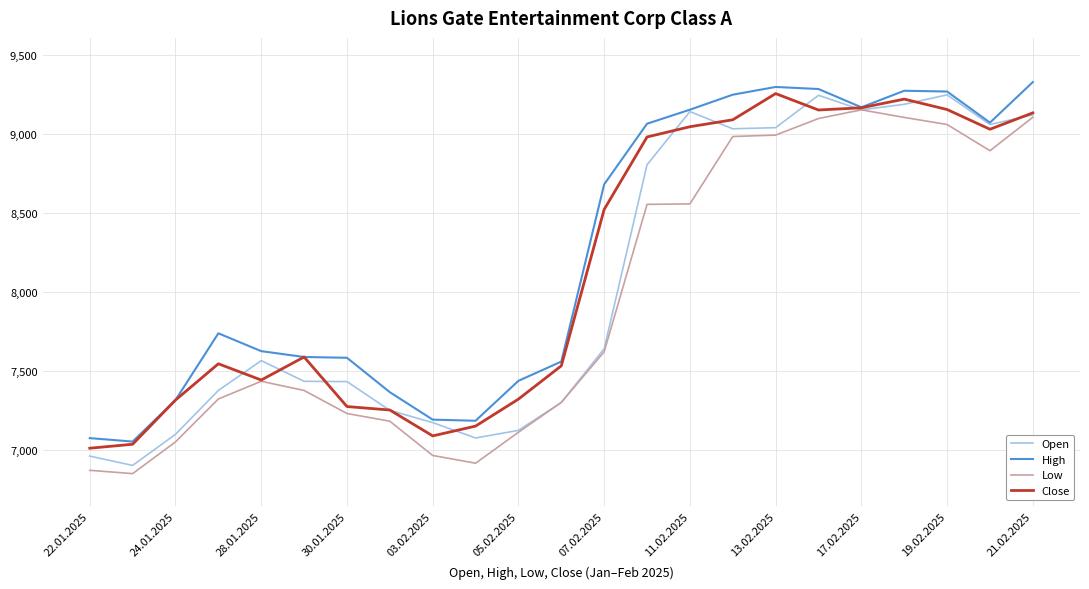

What is the minimum value for High?

7052